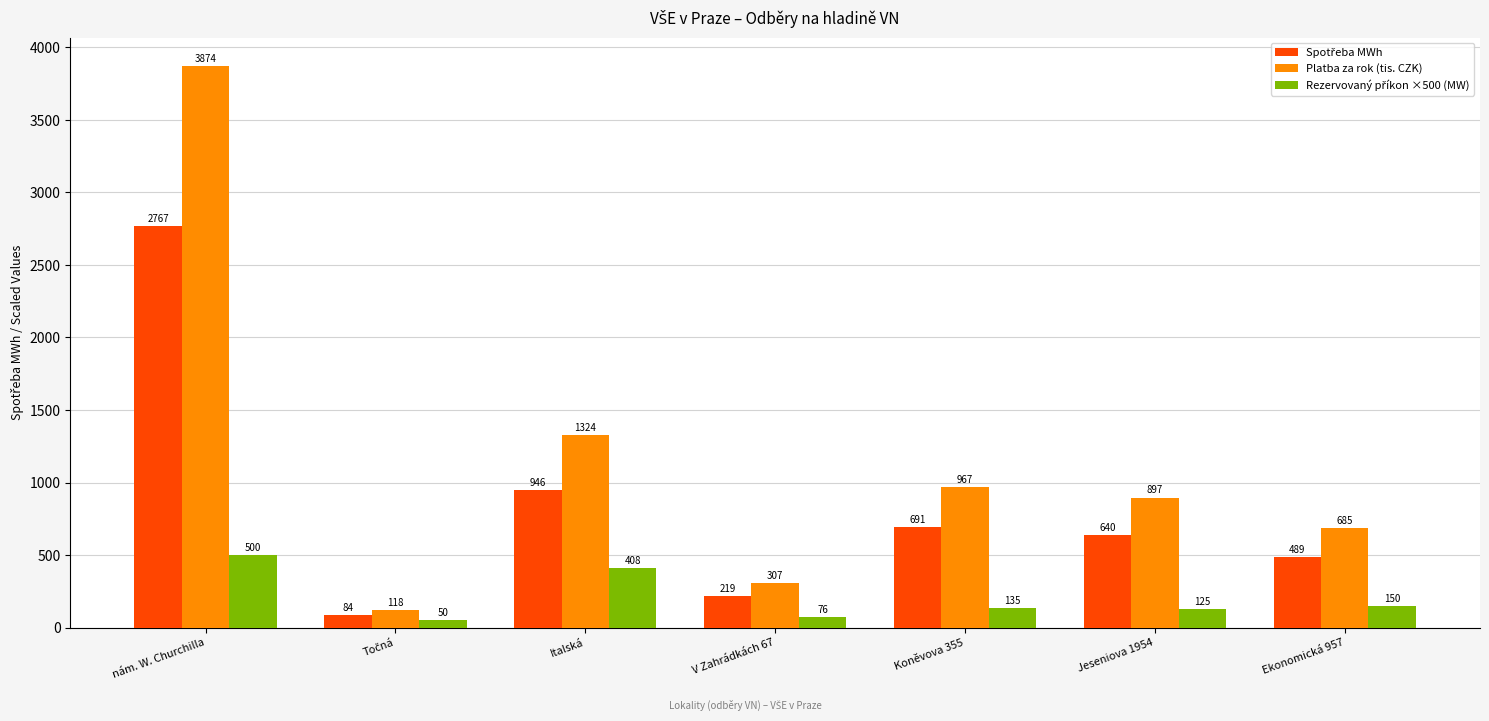

How many groups of bars are there?

7